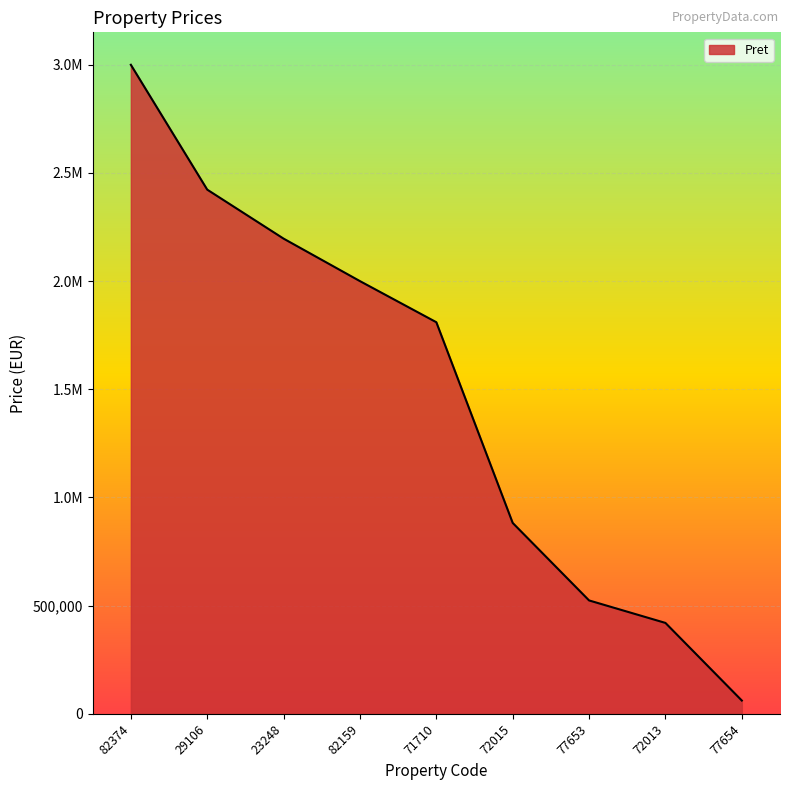

What is the change in value from 82374 to 77654?

-2938800